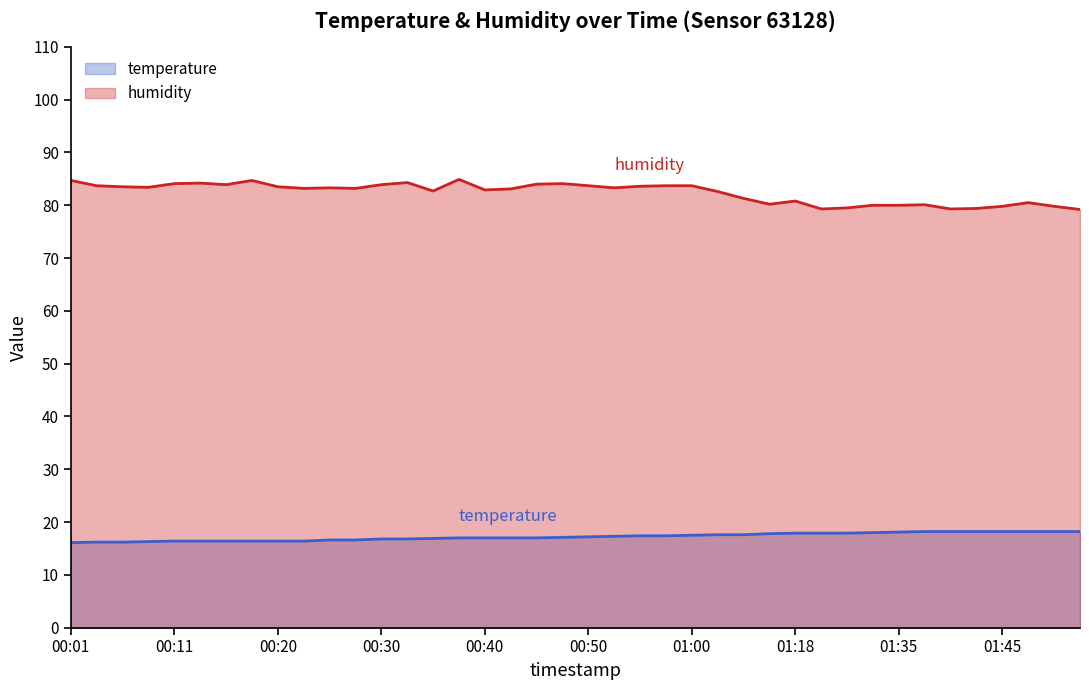

List the series in order of their peak value, lowest first.

temperature, humidity